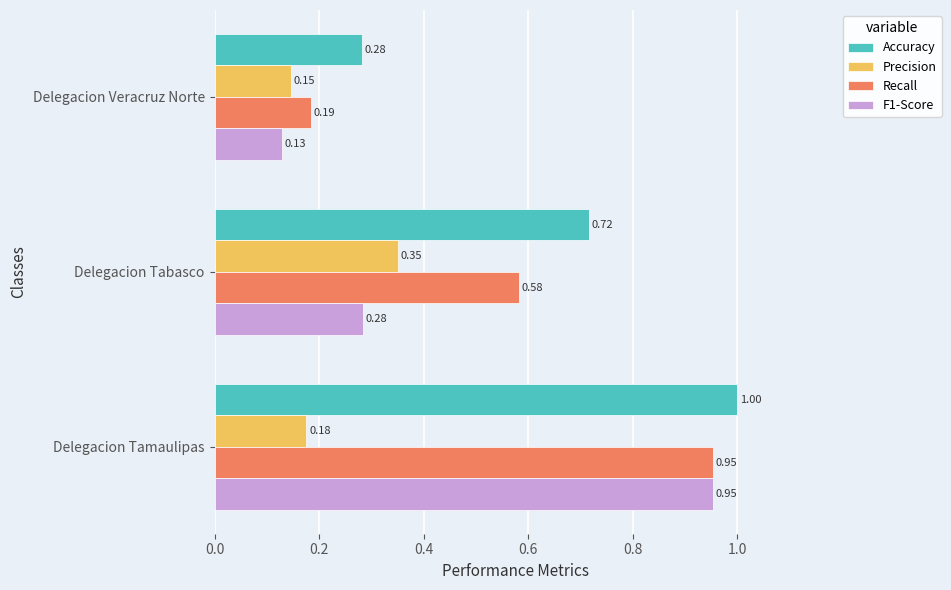

What are all the series names shown in the legend?

Accuracy, Precision, Recall, F1-Score